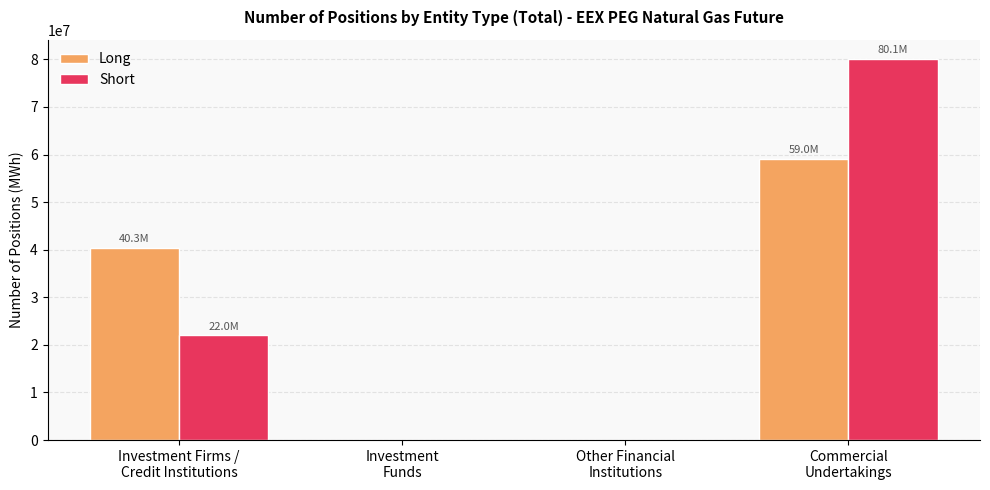

Reading left to right, what are all the values shown in this chart?

Long: Investment Firms /
Credit Institutions=40345429	Investment
Funds=0	Other Financial
Institutions=0	Commercial
Undertakings=59042083
Short: Investment Firms /
Credit Institutions=21978053	Investment
Funds=0	Other Financial
Institutions=0	Commercial
Undertakings=80110923